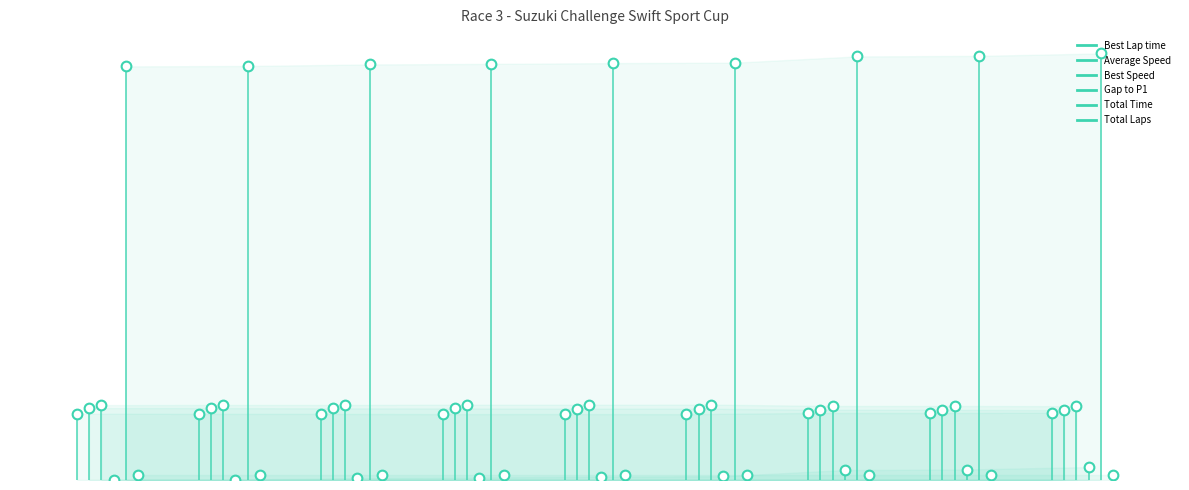

At how many categories does at least one series exceed 41?

1